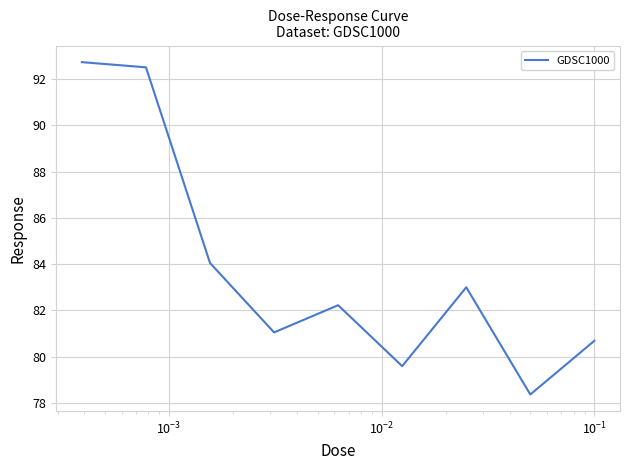

What is the difference between the maximum and minimum values?

14.4